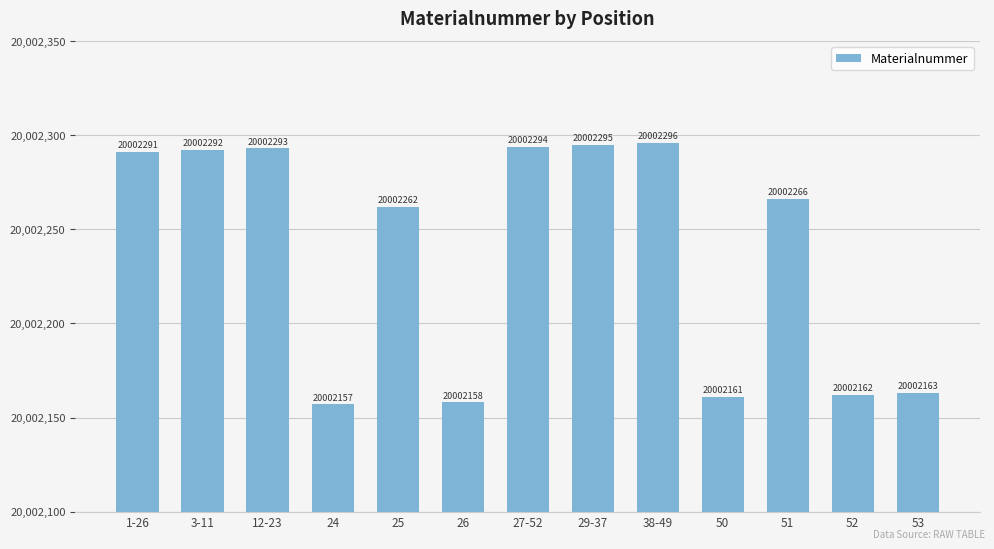

Count the number of categories in the chart.

13